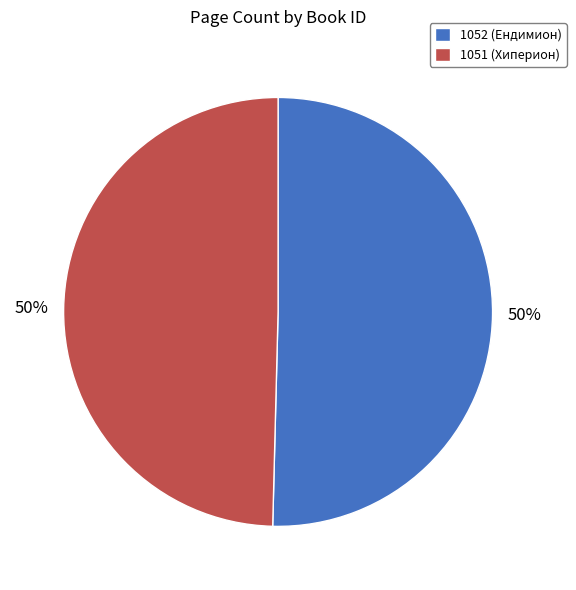

Is the sum of 1052 and 1051 greater than half?

Yes